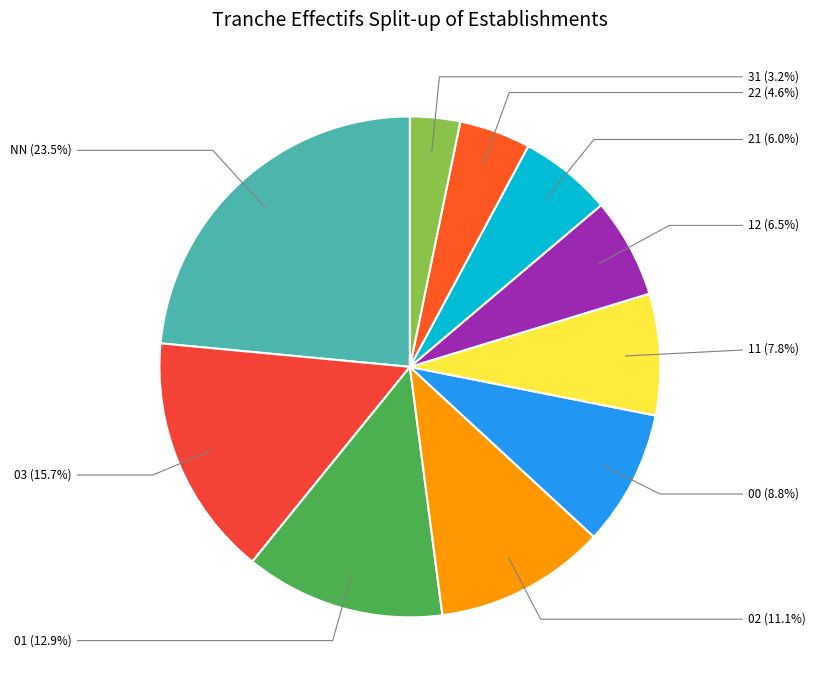

What percentage is the 02 slice, to the nearest percent?

11%